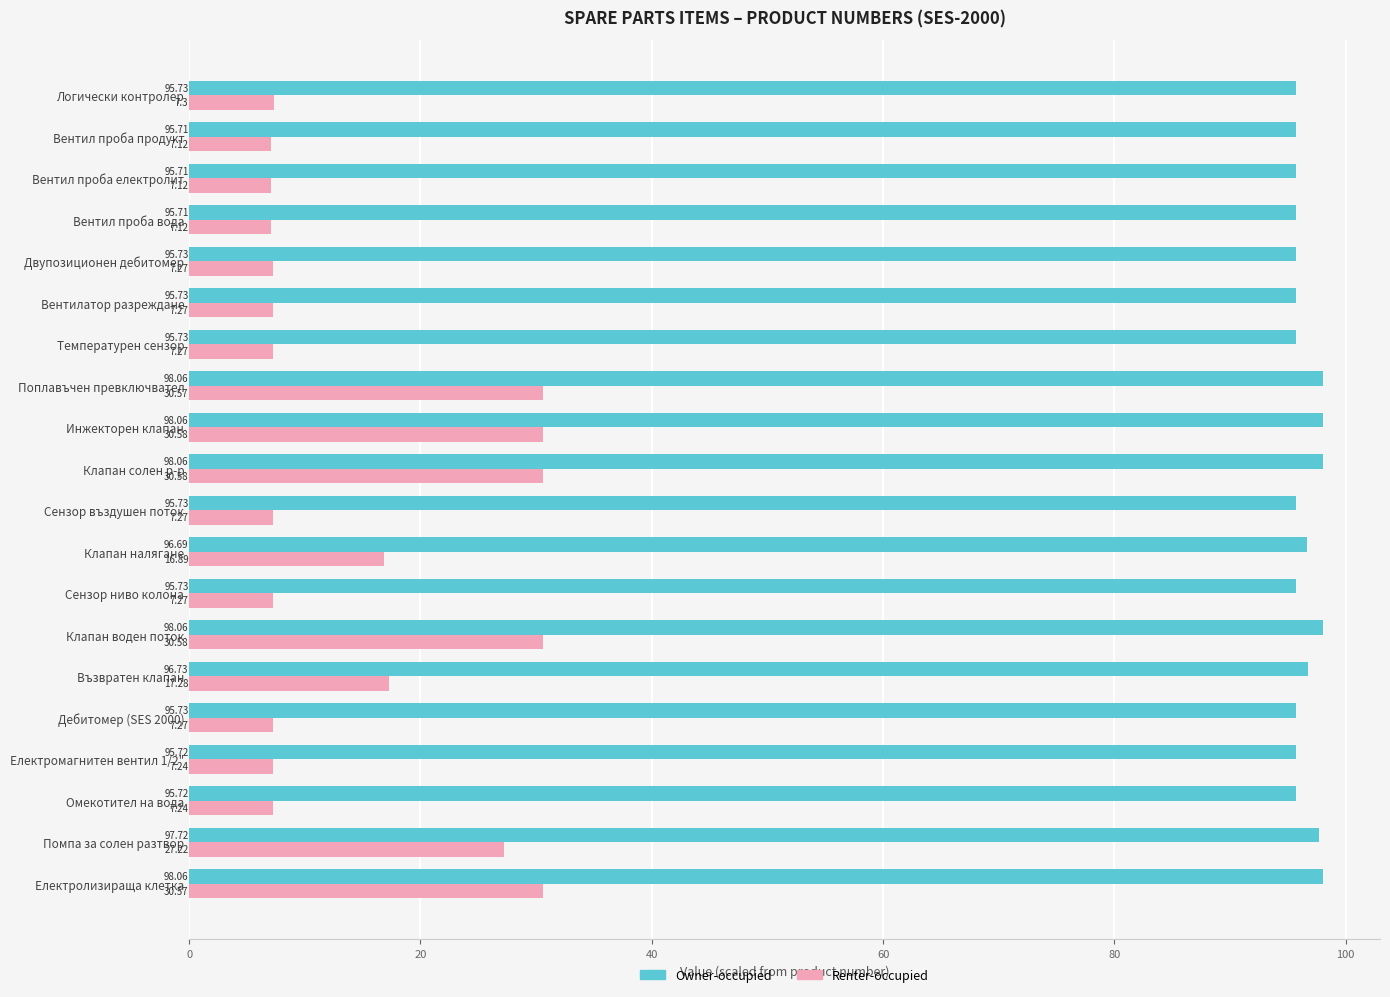

At which label is Renter-occupied closest to 18?

Възвратен клапан